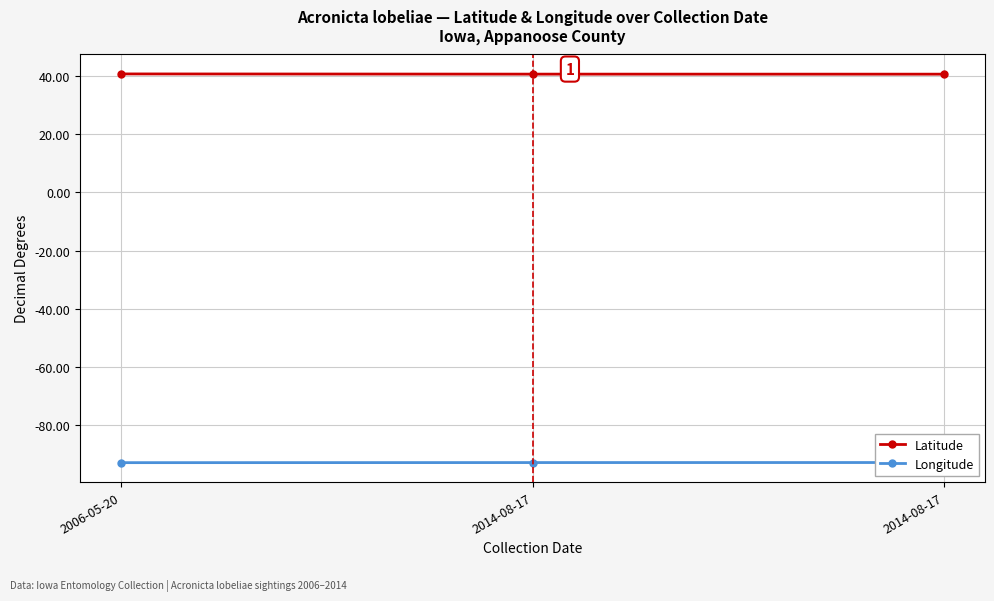

At which label is Latitude closest to 40?

2014-08-17